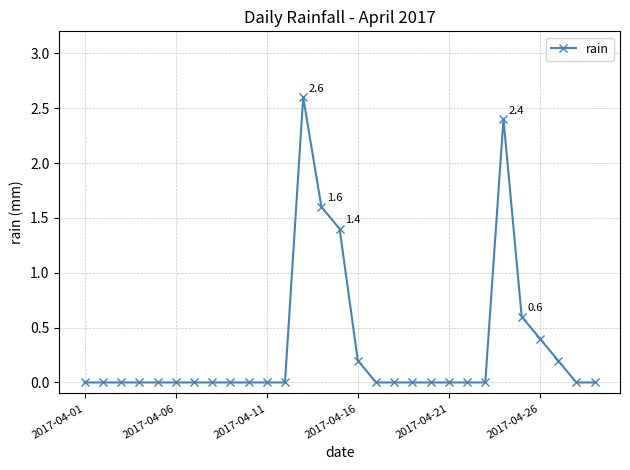

What is the difference between the second highest and minimum values?

2.4